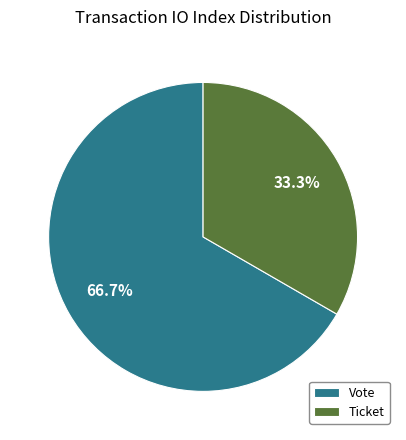

Do Vote and Ticket together represent more than half of the pie?

Yes